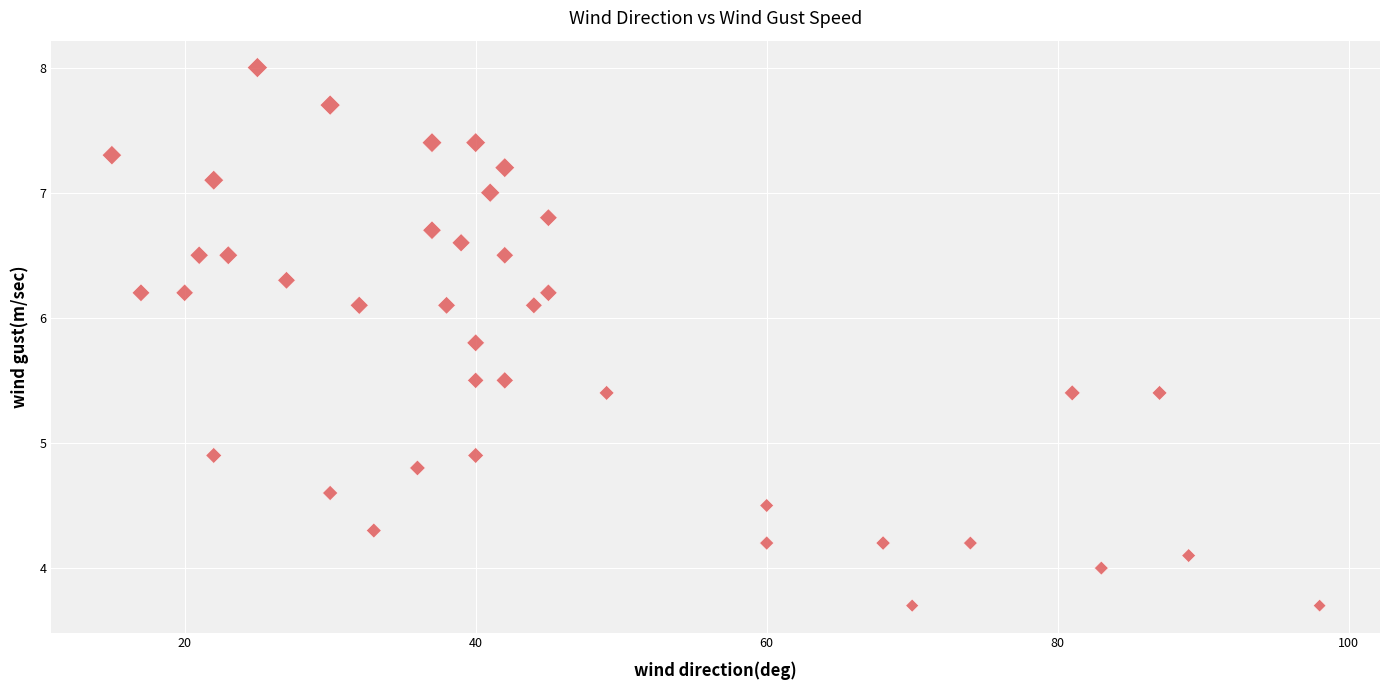

What is the range of Y values (max minus min)?

4.3